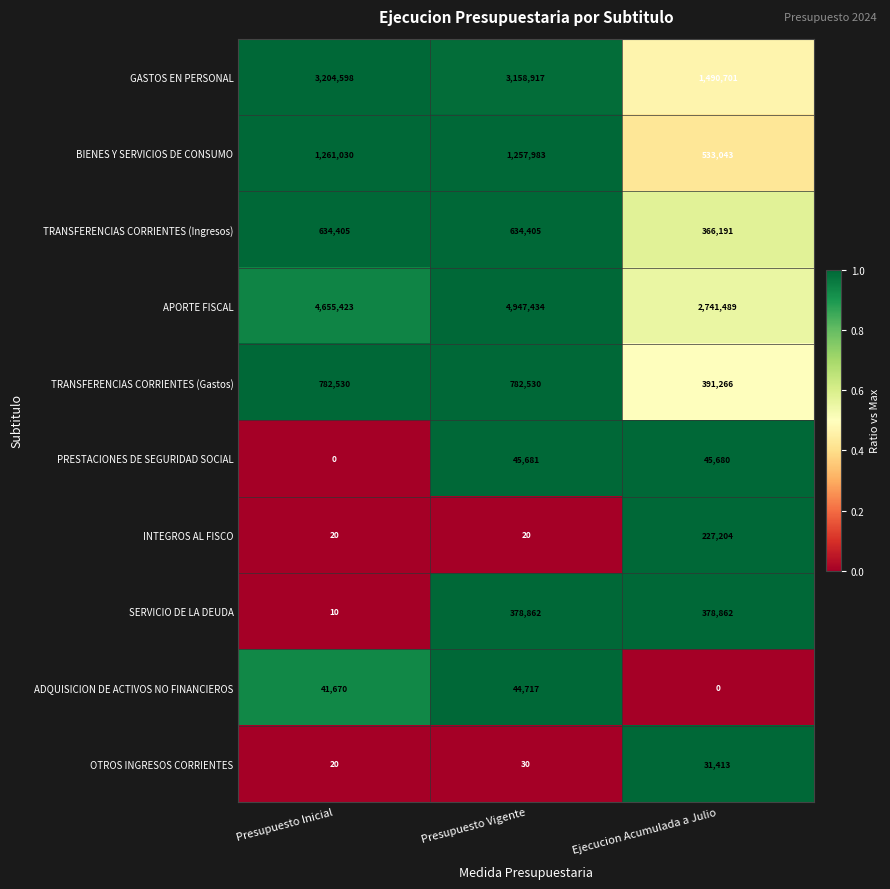

At Ejecucion Acumulada a Julio, list the series in order from smallest to largest.

ADQUISICION DE ACTIVOS NO FINANCIEROS, OTROS INGRESOS CORRIENTES, PRESTACIONES DE SEGURIDAD SOCIAL, INTEGROS AL FISCO, TRANSFERENCIAS CORRIENTES (Ingresos), SERVICIO DE LA DEUDA, TRANSFERENCIAS CORRIENTES (Gastos), BIENES Y SERVICIOS DE CONSUMO, GASTOS EN PERSONAL, APORTE FISCAL